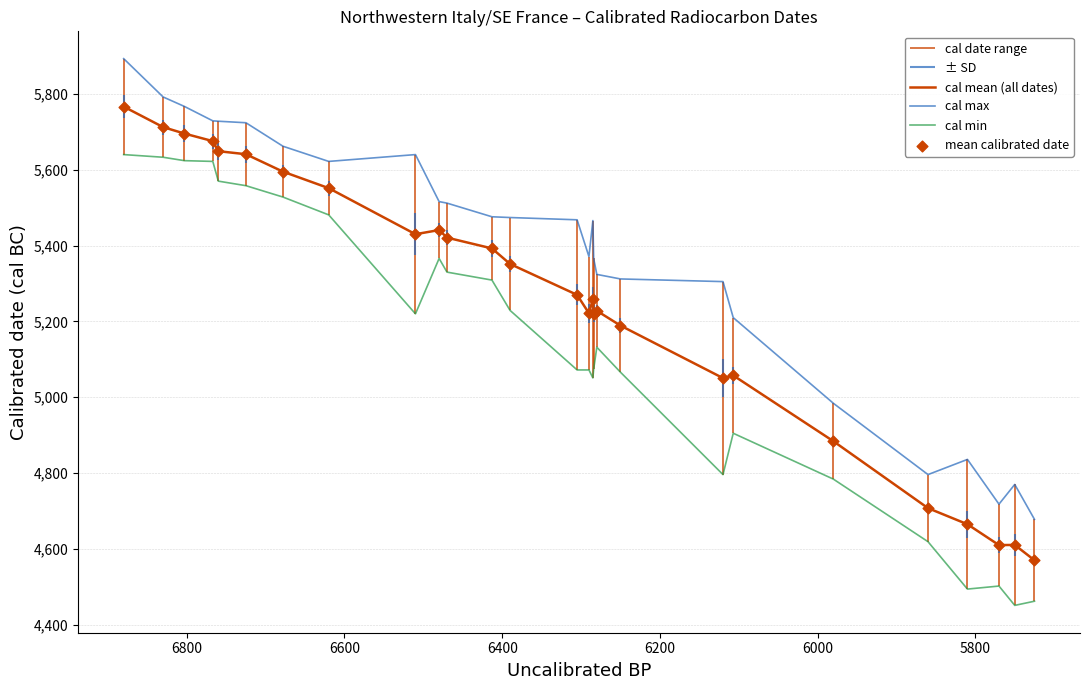

Which series contains the highest Y value?

cal max